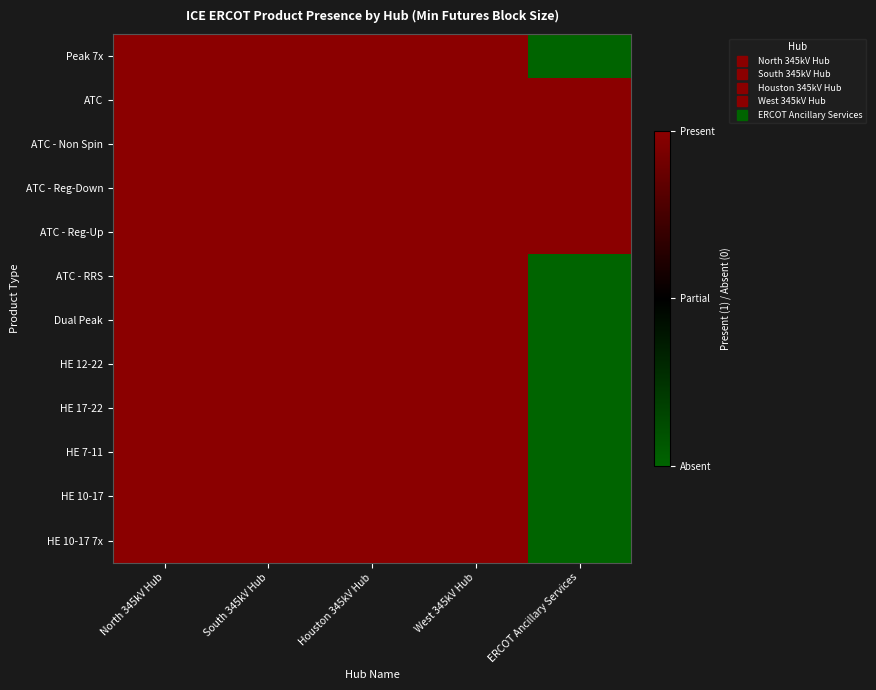

Reading left to right, list all the values displayed in this chart.

Peak 7x: North 345kV Hub=1	South 345kV Hub=1	Houston 345kV Hub=1	West 345kV Hub=1	ERCOT Ancillary Services=-1
ATC: North 345kV Hub=1	South 345kV Hub=1	Houston 345kV Hub=1	West 345kV Hub=1	ERCOT Ancillary Services=1
ATC - Non Spin: North 345kV Hub=1	South 345kV Hub=1	Houston 345kV Hub=1	West 345kV Hub=1	ERCOT Ancillary Services=1
ATC - Reg-Down: North 345kV Hub=1	South 345kV Hub=1	Houston 345kV Hub=1	West 345kV Hub=1	ERCOT Ancillary Services=1
ATC - Reg-Up: North 345kV Hub=1	South 345kV Hub=1	Houston 345kV Hub=1	West 345kV Hub=1	ERCOT Ancillary Services=1
ATC - RRS: North 345kV Hub=1	South 345kV Hub=1	Houston 345kV Hub=1	West 345kV Hub=1	ERCOT Ancillary Services=-1
Dual Peak: North 345kV Hub=1	South 345kV Hub=1	Houston 345kV Hub=1	West 345kV Hub=1	ERCOT Ancillary Services=-1
HE 12-22: North 345kV Hub=1	South 345kV Hub=1	Houston 345kV Hub=1	West 345kV Hub=1	ERCOT Ancillary Services=-1
HE 17-22: North 345kV Hub=1	South 345kV Hub=1	Houston 345kV Hub=1	West 345kV Hub=1	ERCOT Ancillary Services=-1
HE 7-11: North 345kV Hub=1	South 345kV Hub=1	Houston 345kV Hub=1	West 345kV Hub=1	ERCOT Ancillary Services=-1
HE 10-17: North 345kV Hub=1	South 345kV Hub=1	Houston 345kV Hub=1	West 345kV Hub=1	ERCOT Ancillary Services=-1
HE 10-17 7x: North 345kV Hub=1	South 345kV Hub=1	Houston 345kV Hub=1	West 345kV Hub=1	ERCOT Ancillary Services=-1